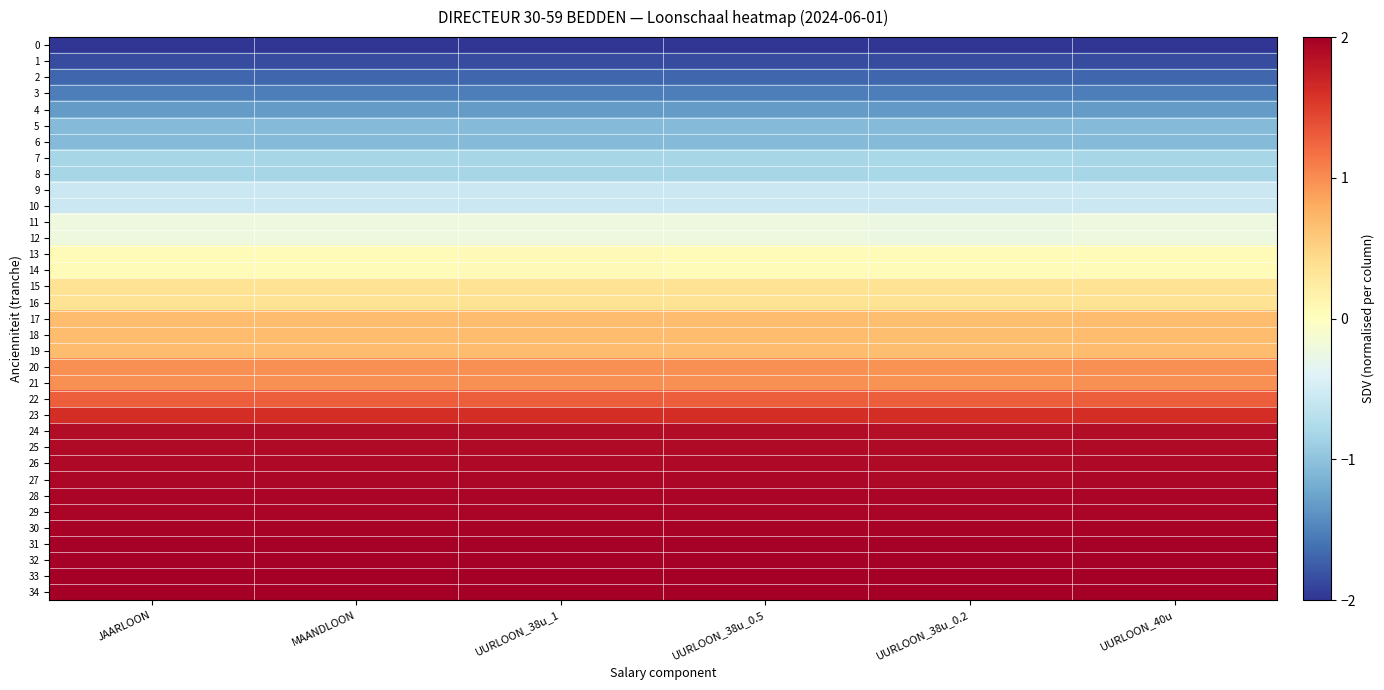

What is the maximum value shown in the chart?

2.0